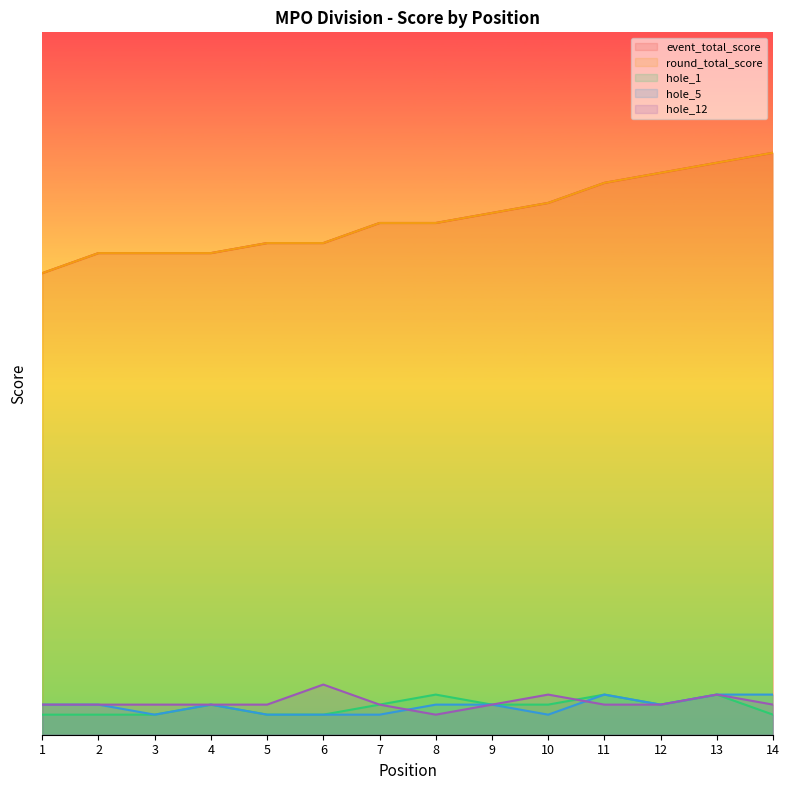

What is the difference between the maximum and second lowest values in the hole_5 series?

2